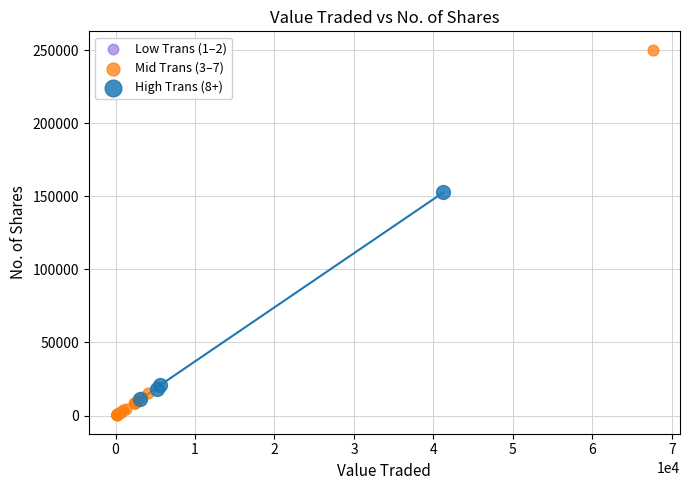

Which series has the largest Y range (max minus min)?

Mid Trans (3–7)